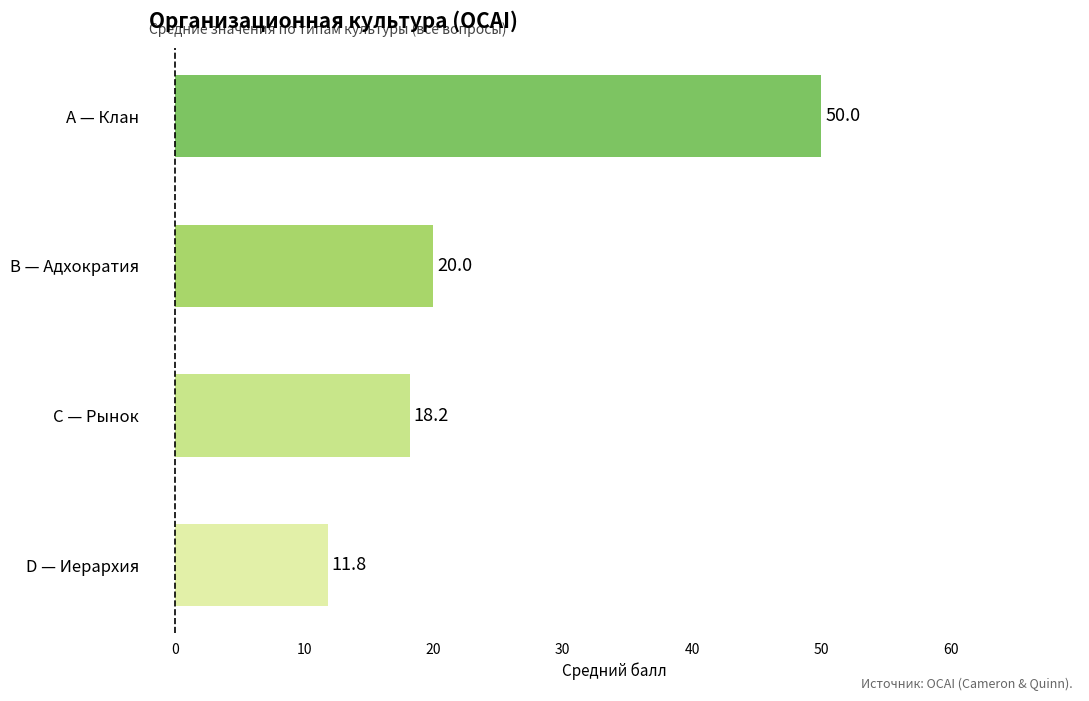

What is the sum of all values?

100.0